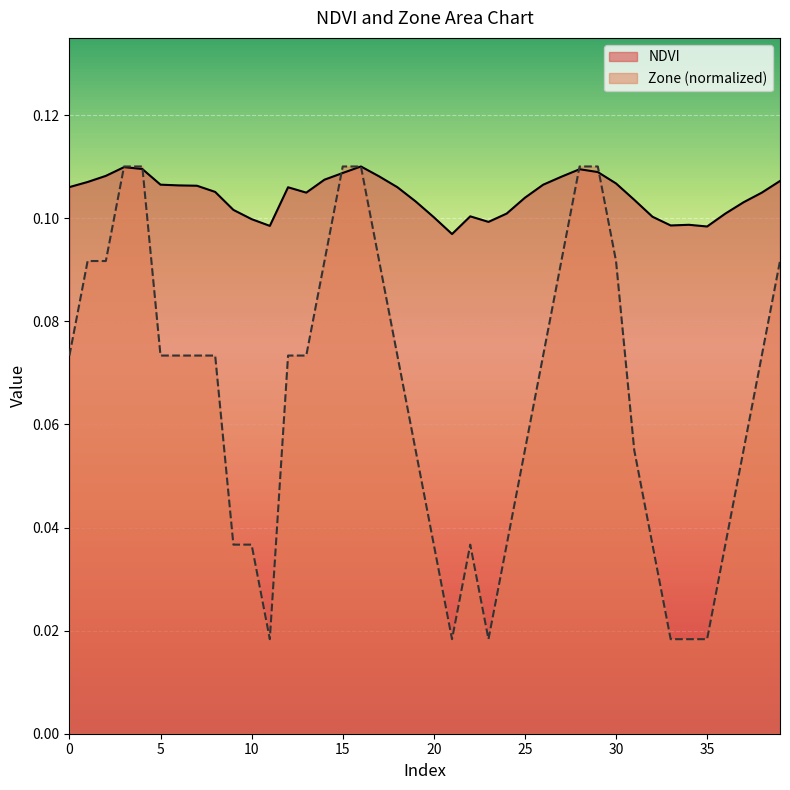

Rank the series by their average value, from highest to lowest.

NDVI, Zone (normalized)